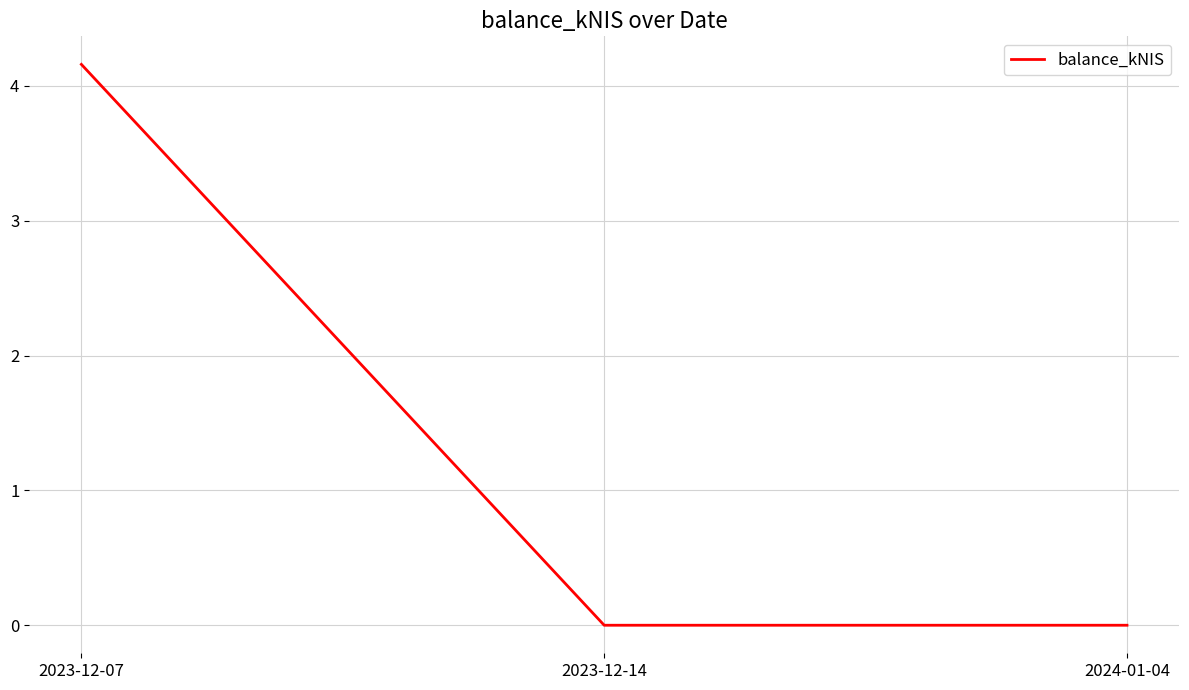

What is the approximate value at 2023-12-07?

4.2